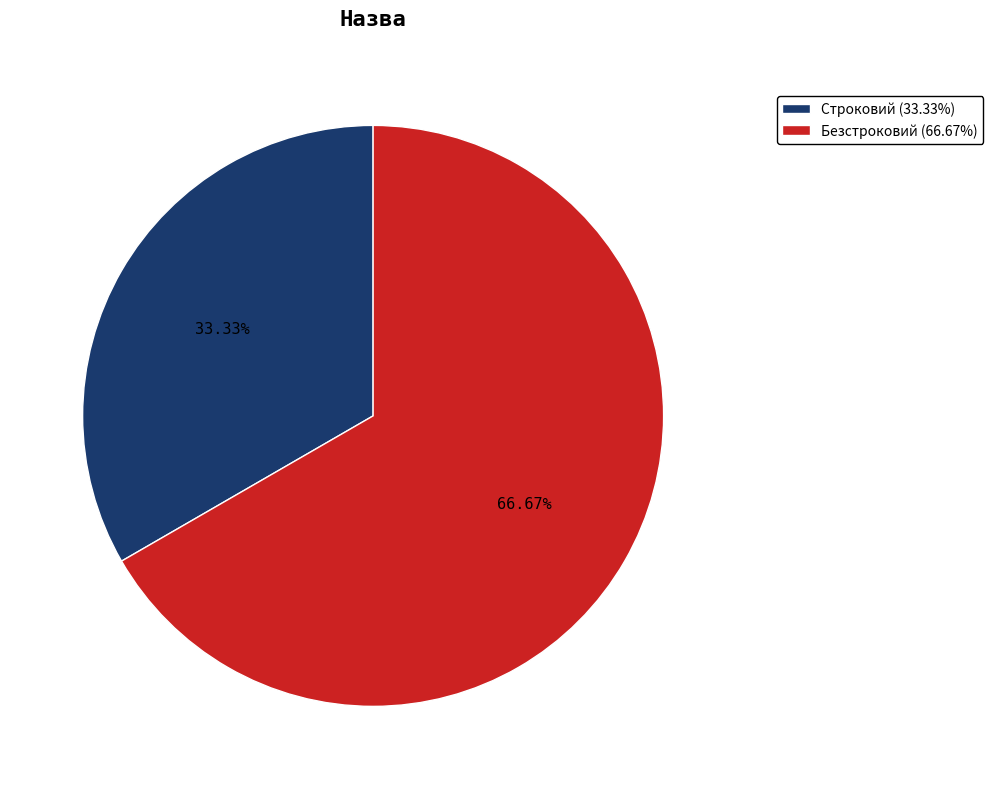

Which slice is the largest?

Безстроковий